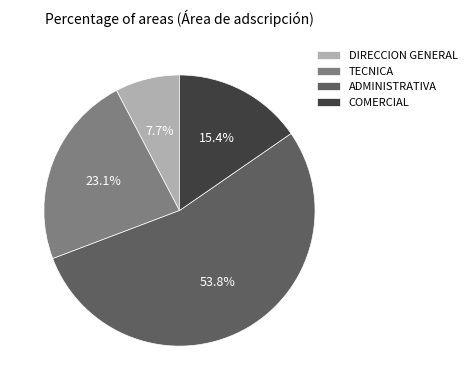

To the nearest percent, what is the difference between the largest and smallest slice percentages?

46%